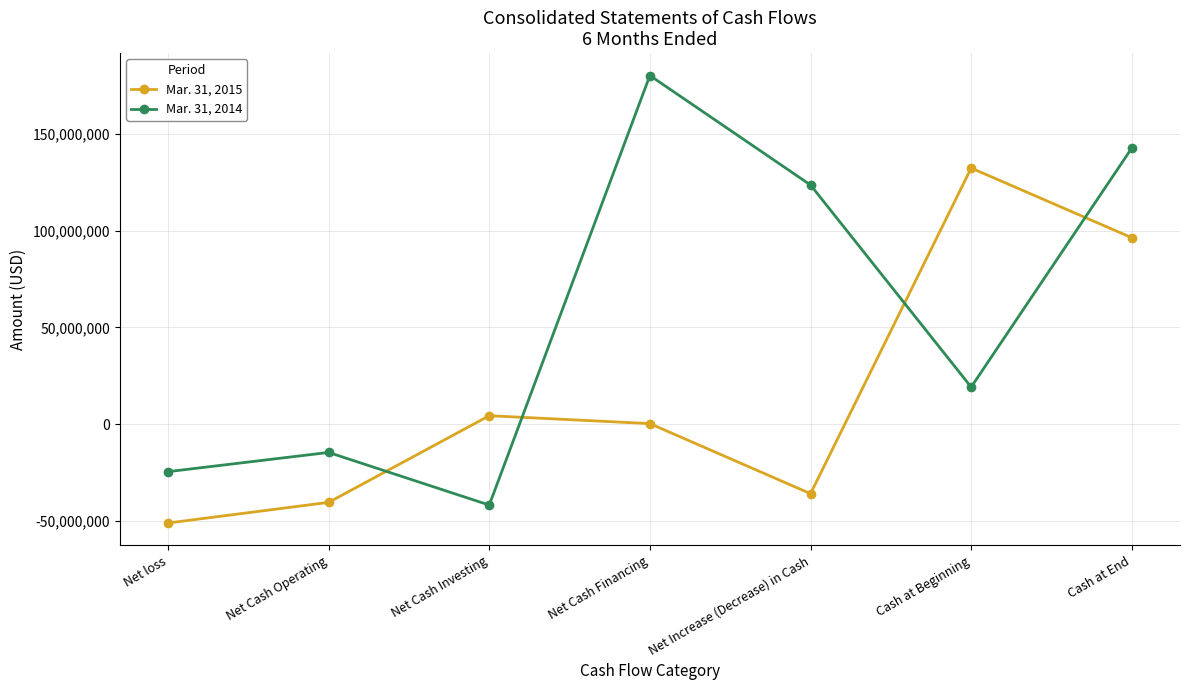

What are all the series names shown in the legend?

Mar. 31, 2015, Mar. 31, 2014